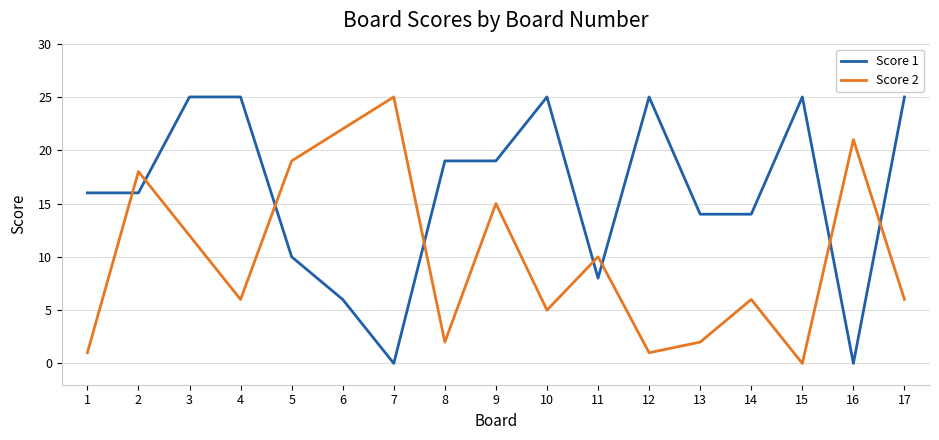

At how many categories does at least one series exceed 9?

17